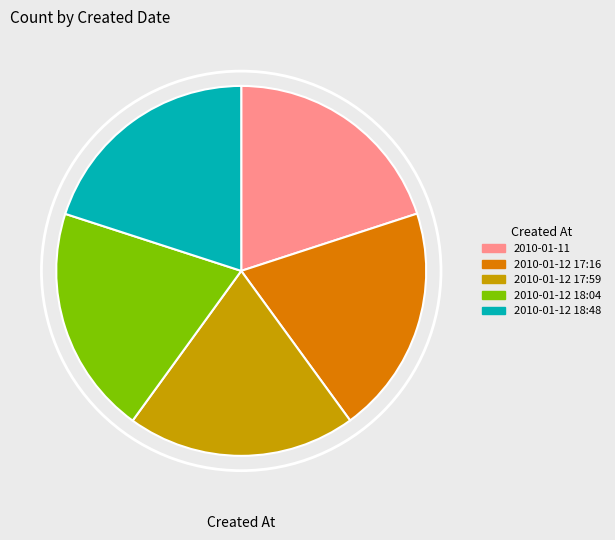

Do 2010-01-12 17:16 and 2010-01-12 18:04 together represent more than half of the pie?

No